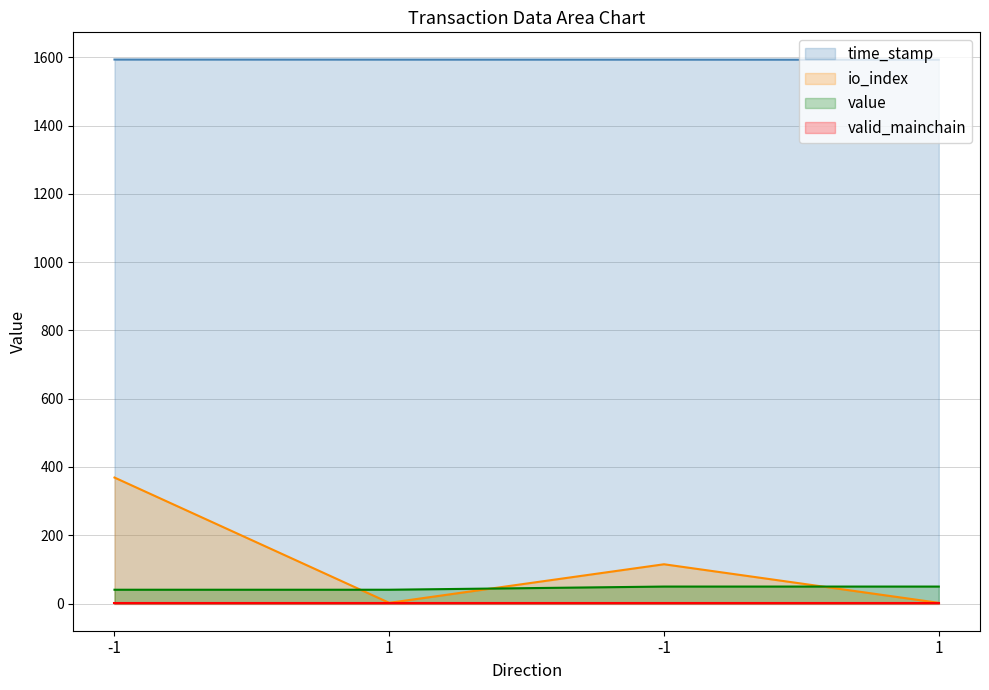

Does the chart display data point markers on the line(s)?

No